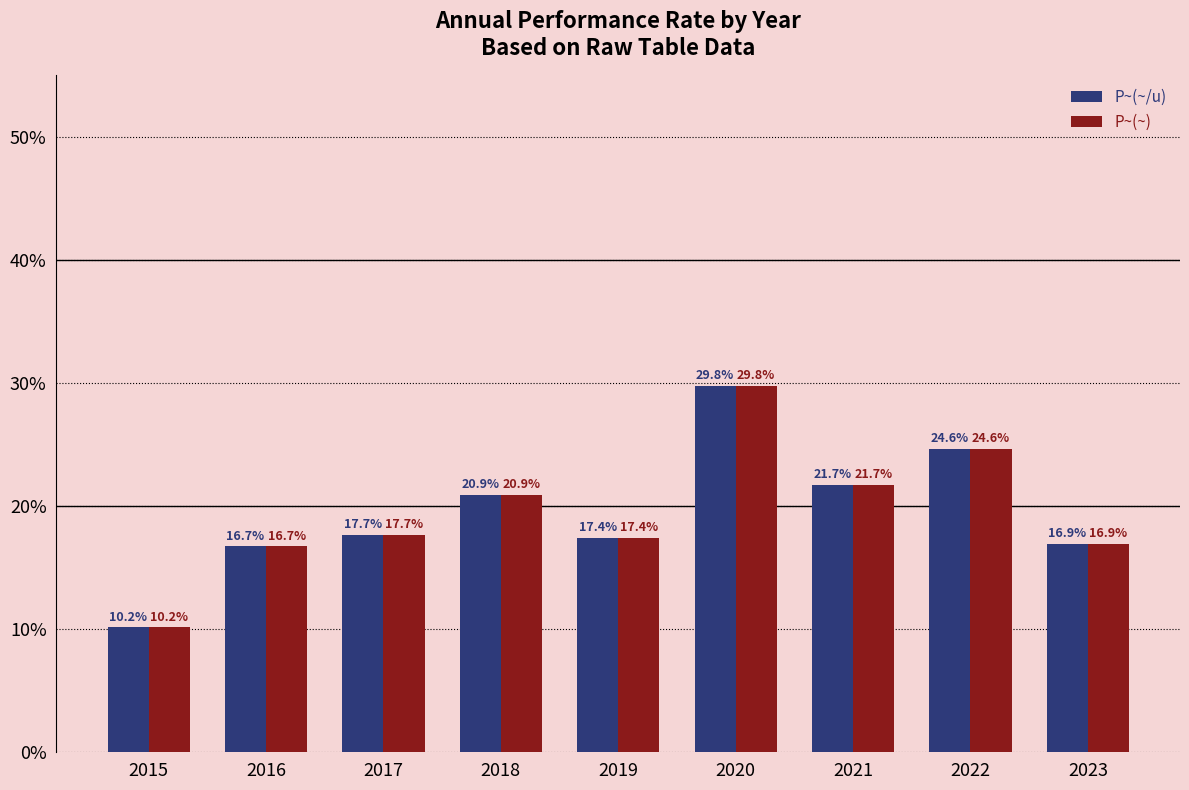

What are all the series names shown in the legend?

P~(~/u), P~(~)